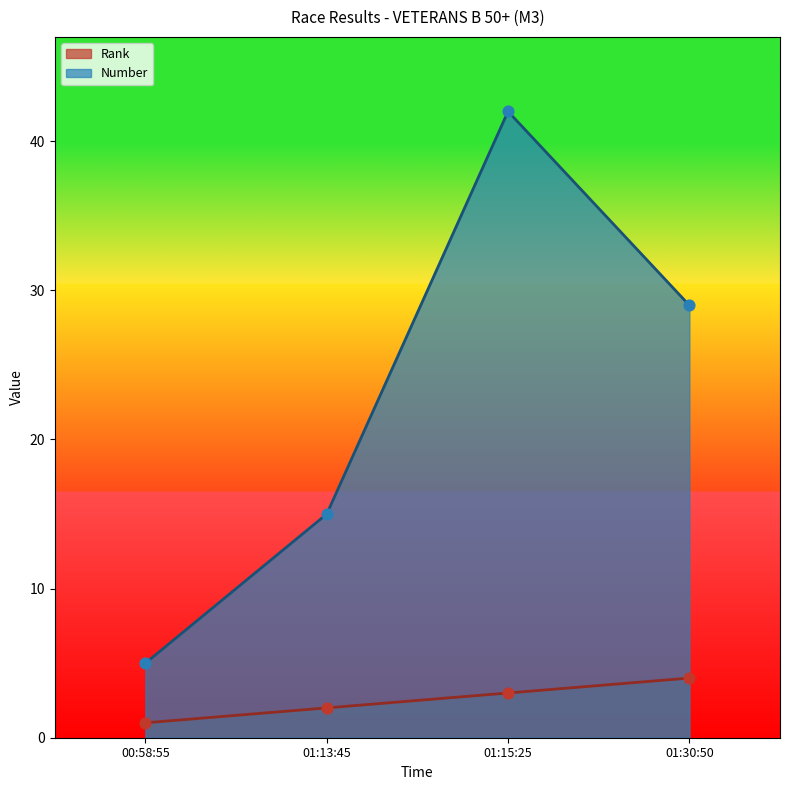

What is the total value across all series at 01:15:25?

45